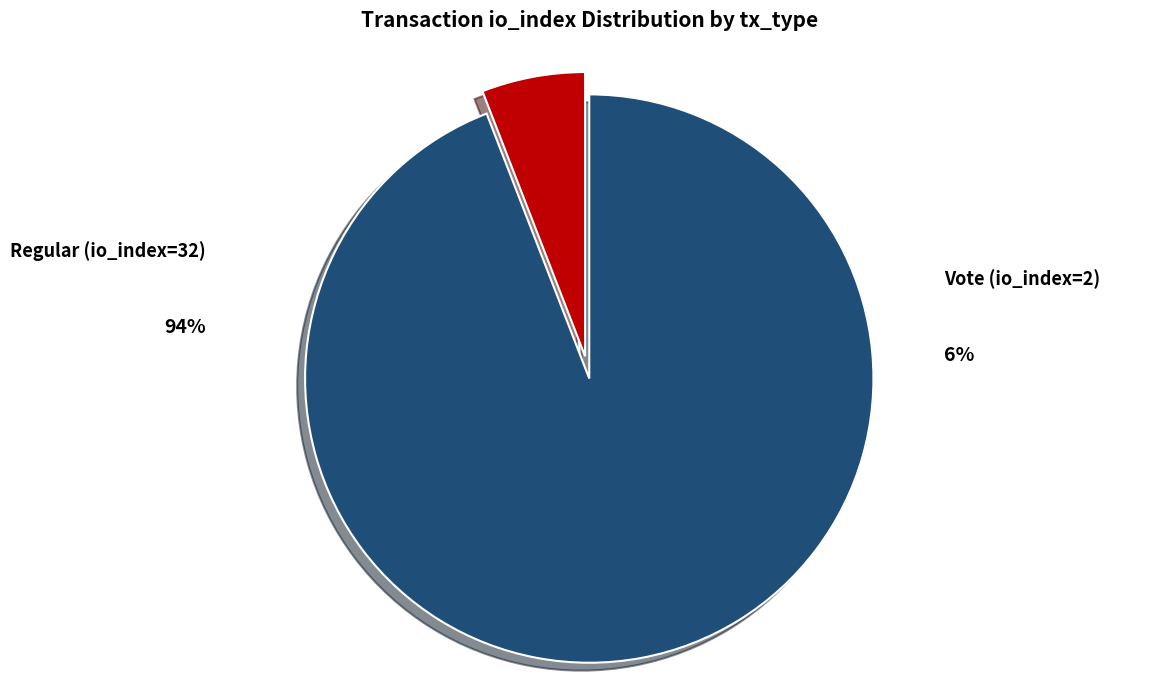

What is the total percentage of Regular (io_index=32) and Vote (io_index=2)?

100.0%